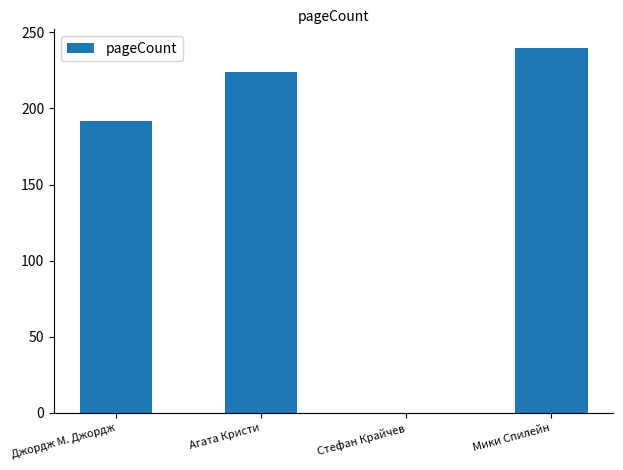

What is the approximate value at Агата Кристи, to the nearest 10?

220